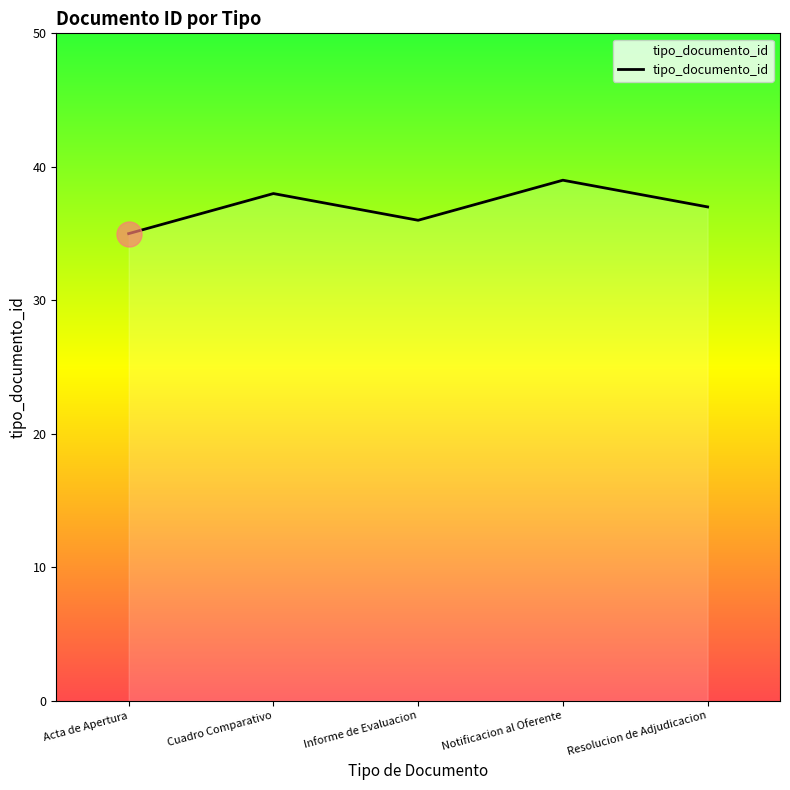

Rank the categories by value from lowest to highest.

Acta de Apertura, Informe de Evaluacion, Resolucion de Adjudicacion, Cuadro Comparativo, Notificacion al Oferente